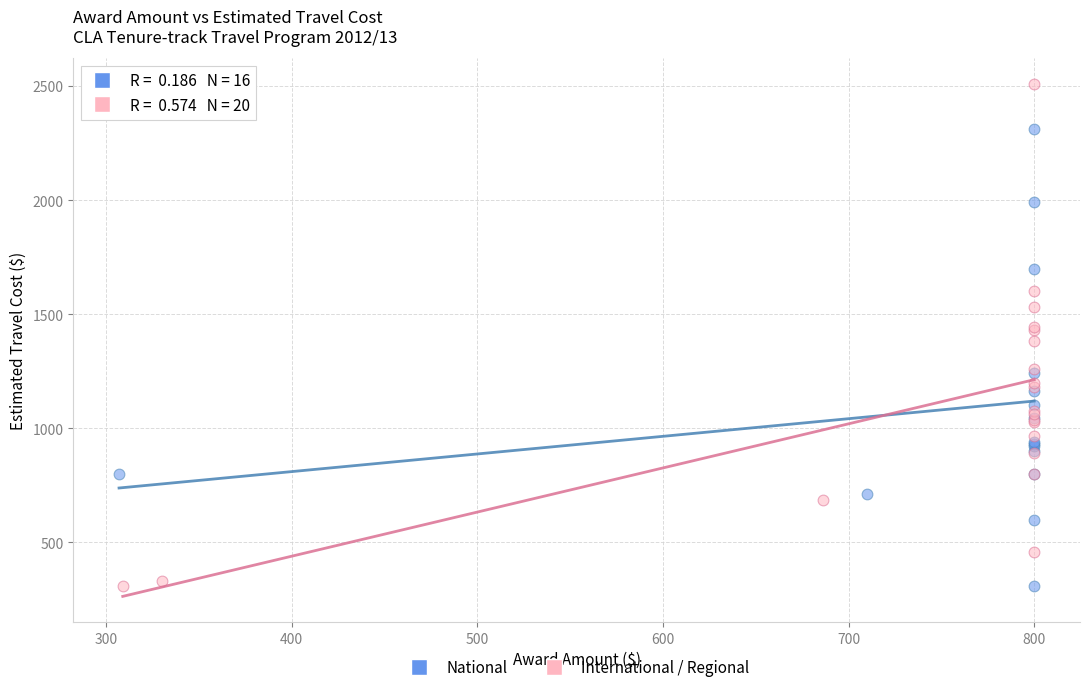

What are all the series names shown in the legend?

National, International / Regional